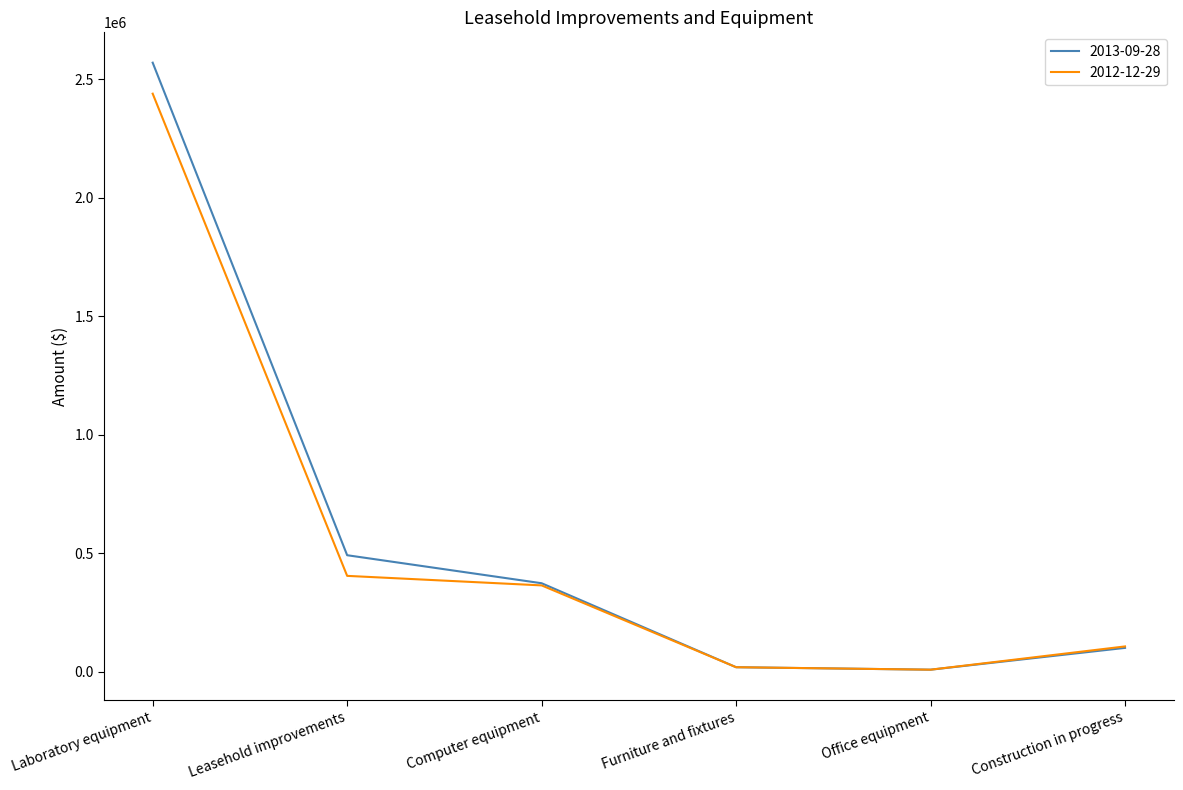

How many lines are shown in the chart?

2